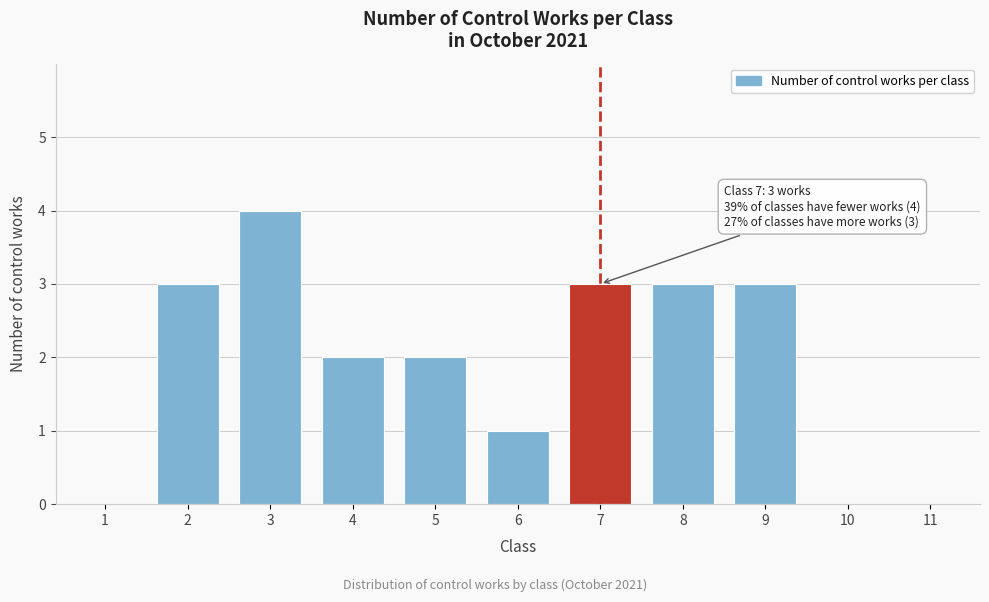

Reading left to right, transcribe all the data shown in this chart.

1=0	2=3	3=4	4=2	5=2	6=1	7=3	8=3	9=3	10=0	11=0